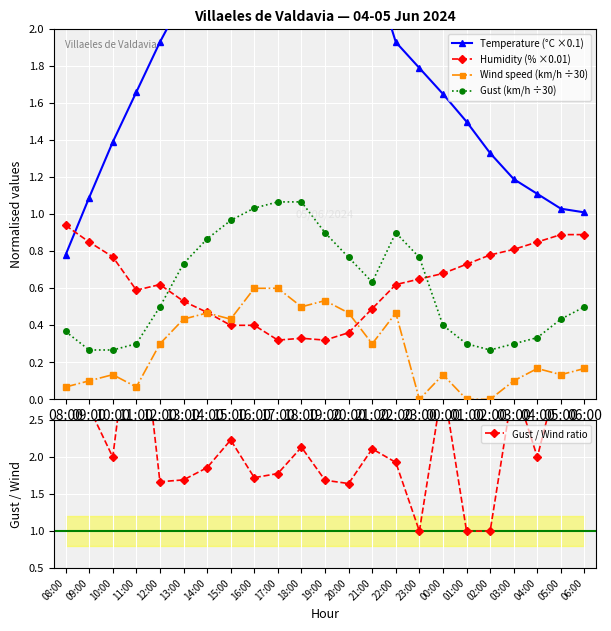

How many intersections are there between Gust / Wind ratio and Temperature (°C ×0.1)?

4